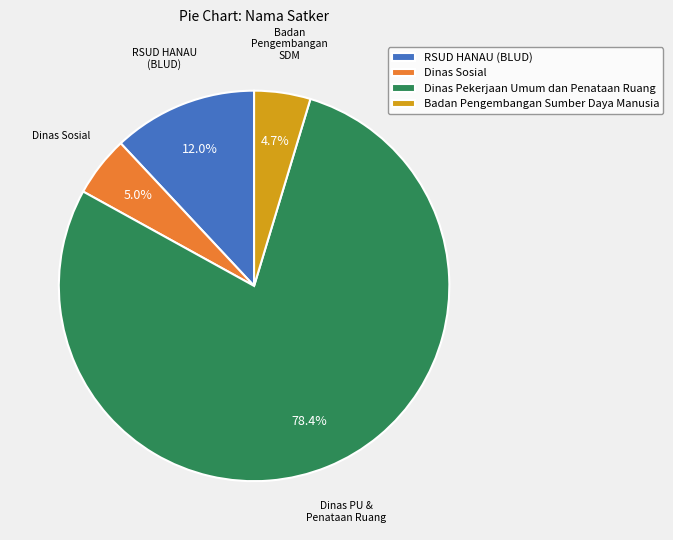

Which slice is the largest?

Dinas Pekerjaan Umum dan Penataan Ruang